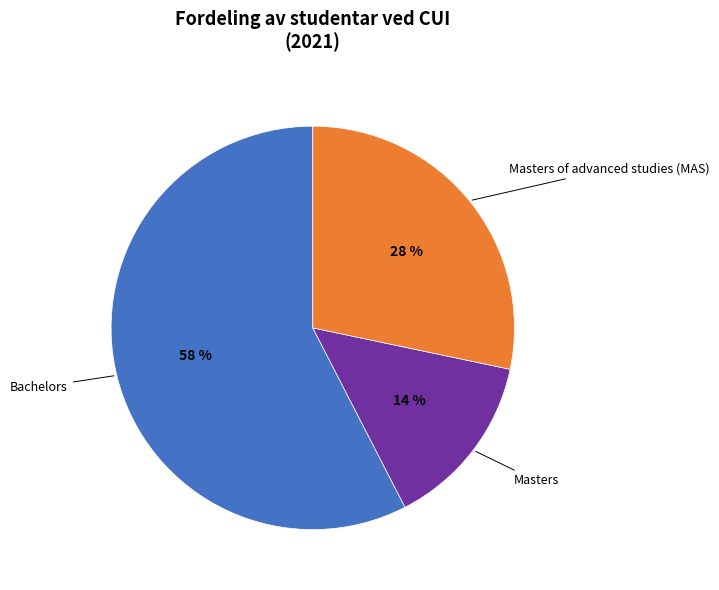

Is there a majority slice in this chart?

Yes